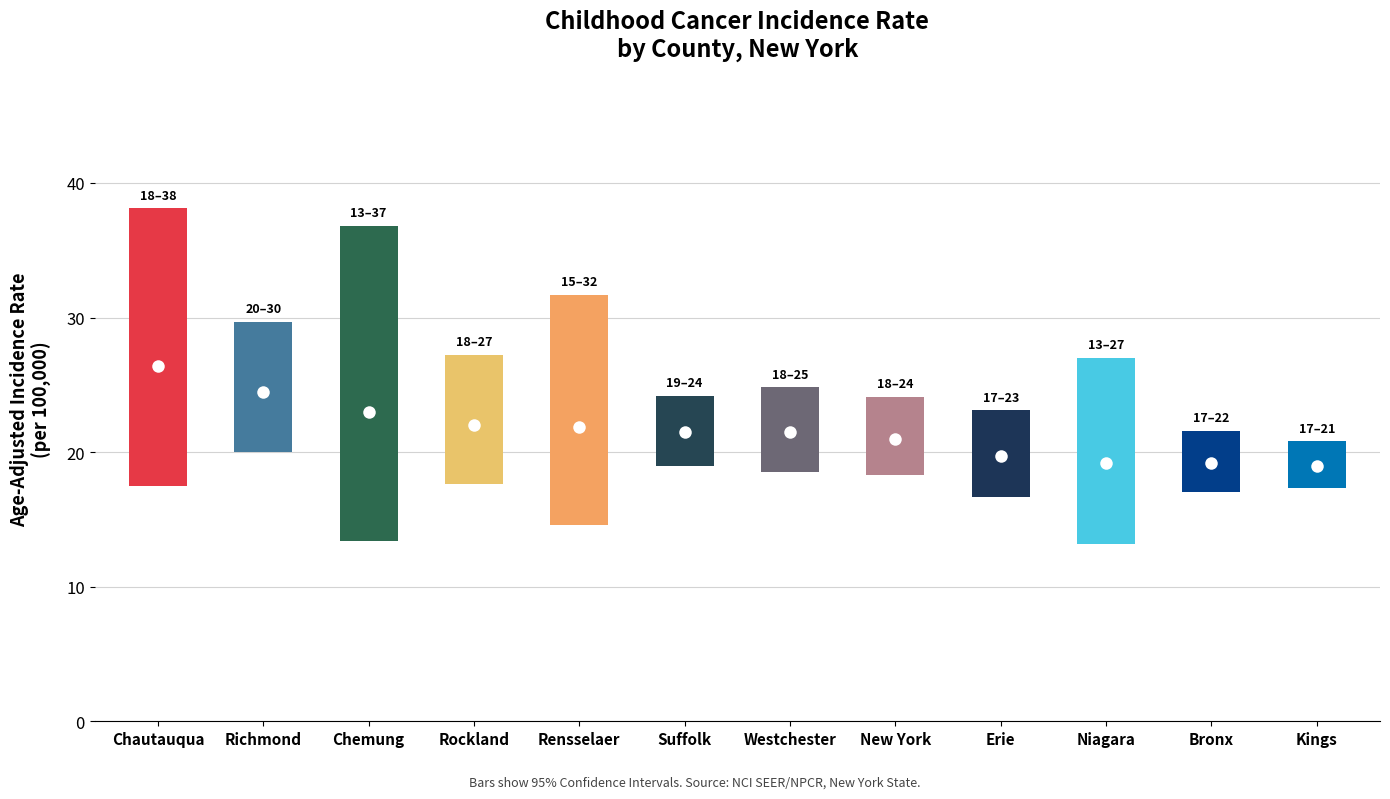

True or false: rate has a value of 21.9 at 4.

True